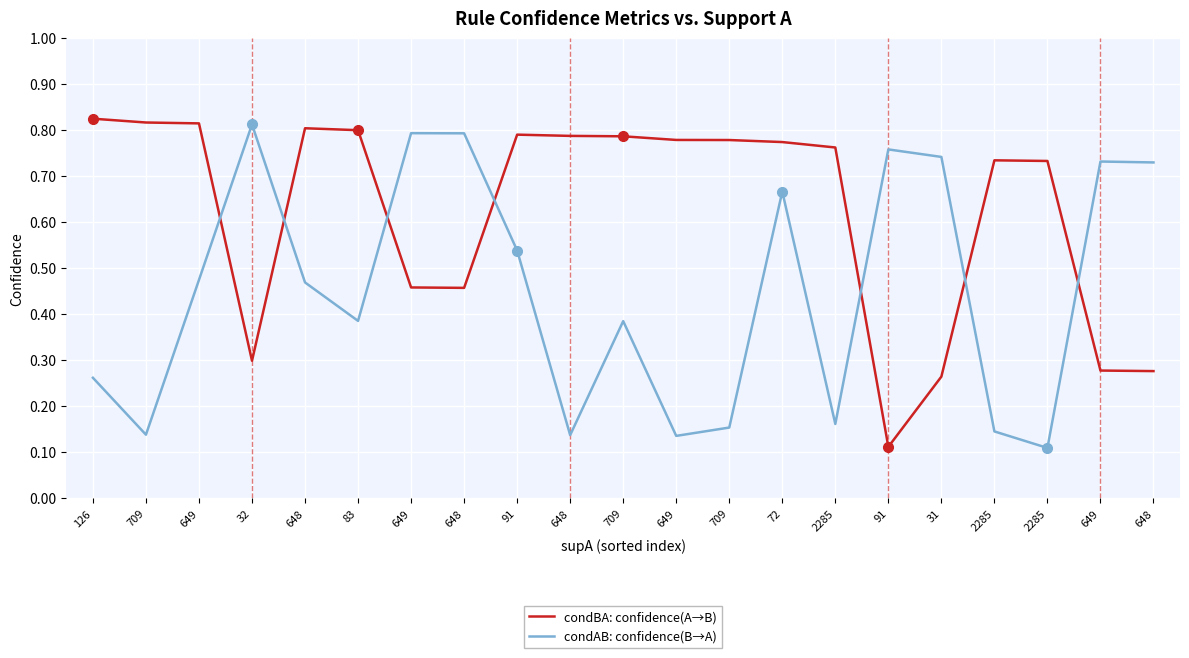

What is the total value across all series at 2285?

0.9